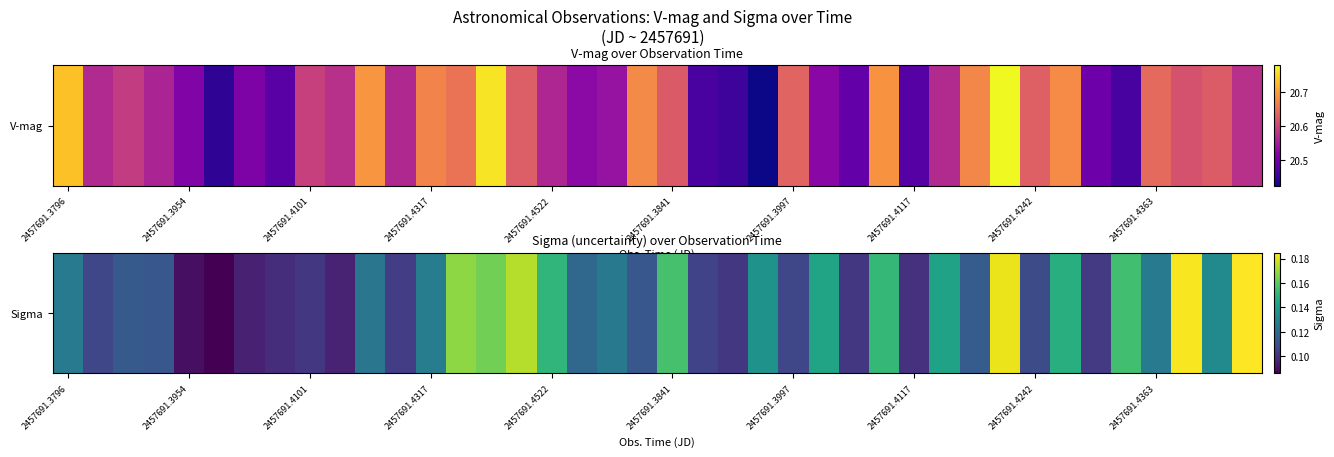

Reading right to left, what are all the values shown in this chart?

0.2	0.1	0.2	0.1	0.2	0.1	0.1	0.1	0.2	0.1	0.1	0.1	0.2	0.1	0.1	0.1	0.1	0.1	0.1	0.2	0.1	0.1	0.1	0.2	0.2	0.2	0.2	0.1	0.1	0.1	0.1	0.1	0.1	0.1	0.1	0.1	0.1	0.1	0.1	0.1